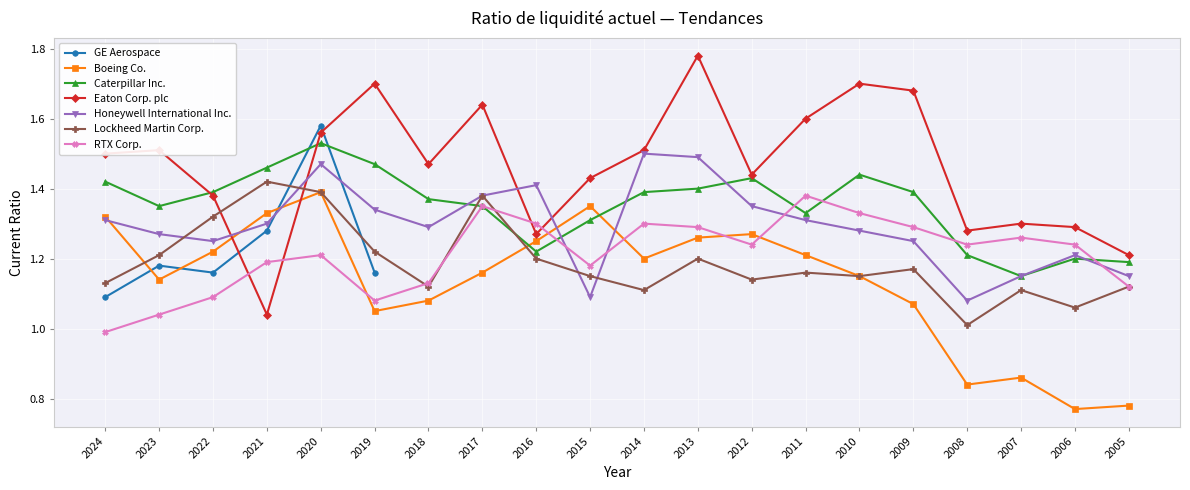

Which series has the largest range (max minus min)?

Eaton Corp. plc